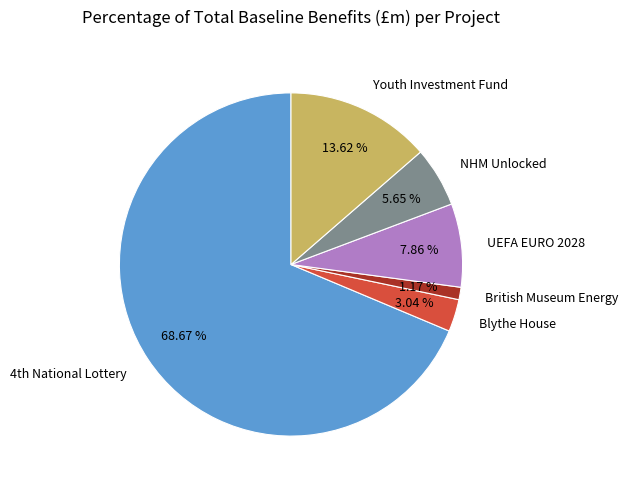

To the nearest percent, what is the difference between the largest and smallest slice percentages?

67%